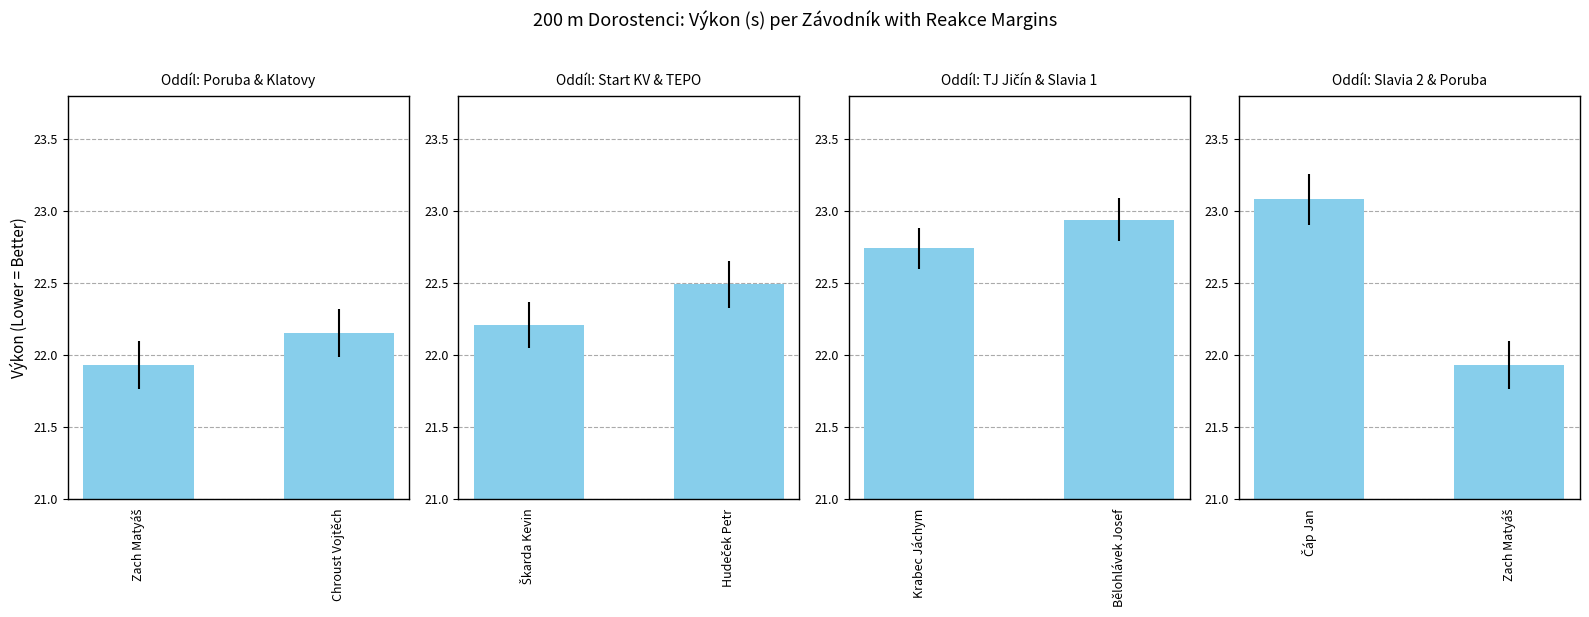

Reading right to left, what are all the values shown in this chart?

Oddíl: Poruba & Klatovy: 22.1	21.9
Oddíl: Start KV & TEPO: 22.5	22.2
Oddíl: TJ Jičín & Slavia 1: 22.9	22.7
Oddíl: Slavia 2 & Poruba: 21.9	23.1